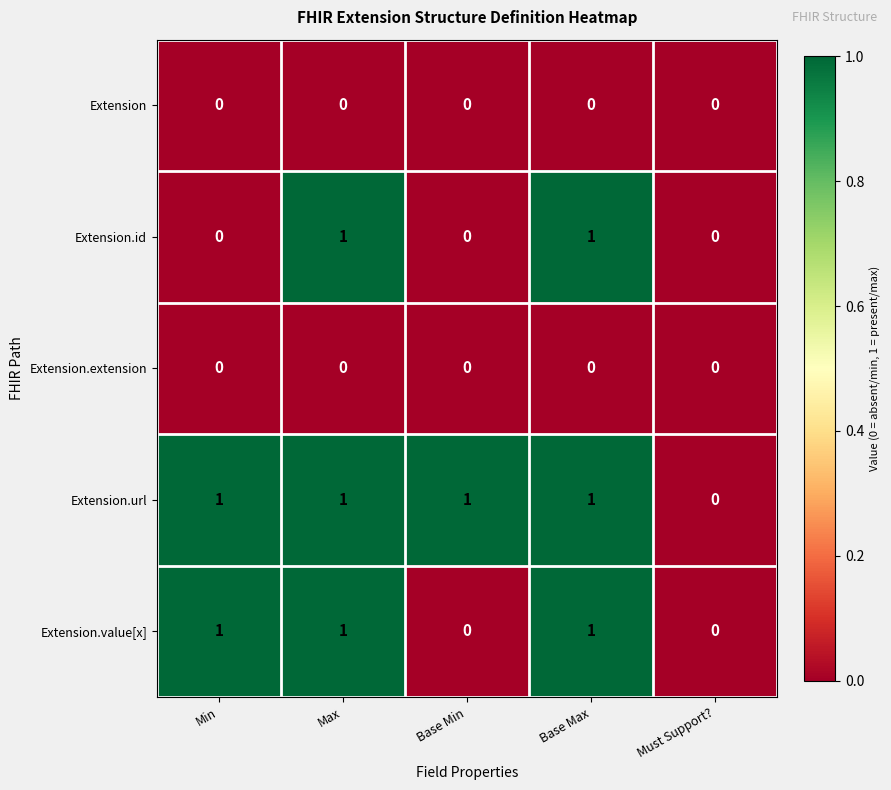

Count the Extension.id values in the range 0 to 1.

5